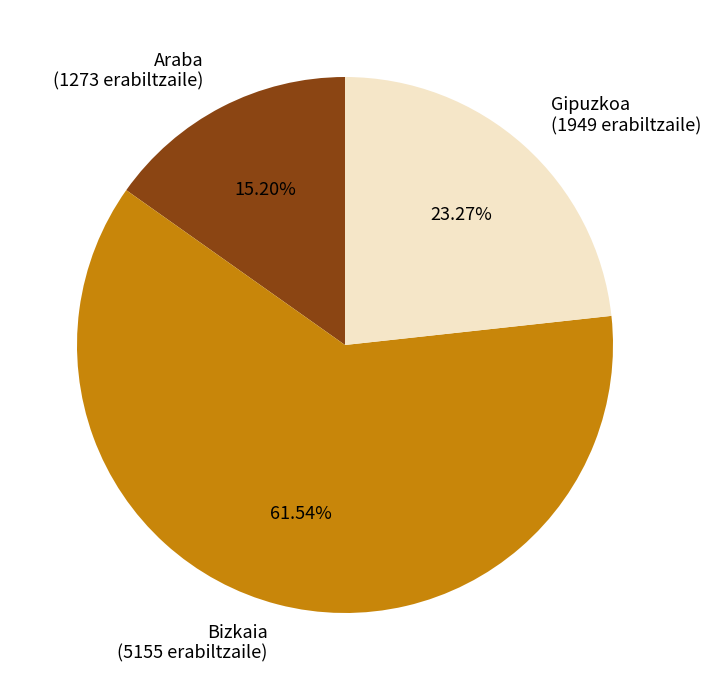

True or false: Bizkaia accounts for 53% of the total.

False